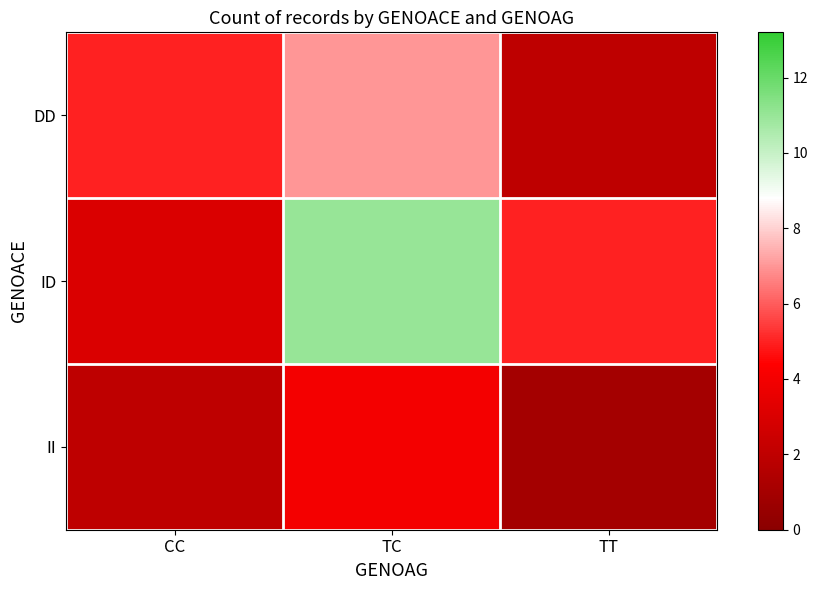

What is the minimum value shown in the chart?

1